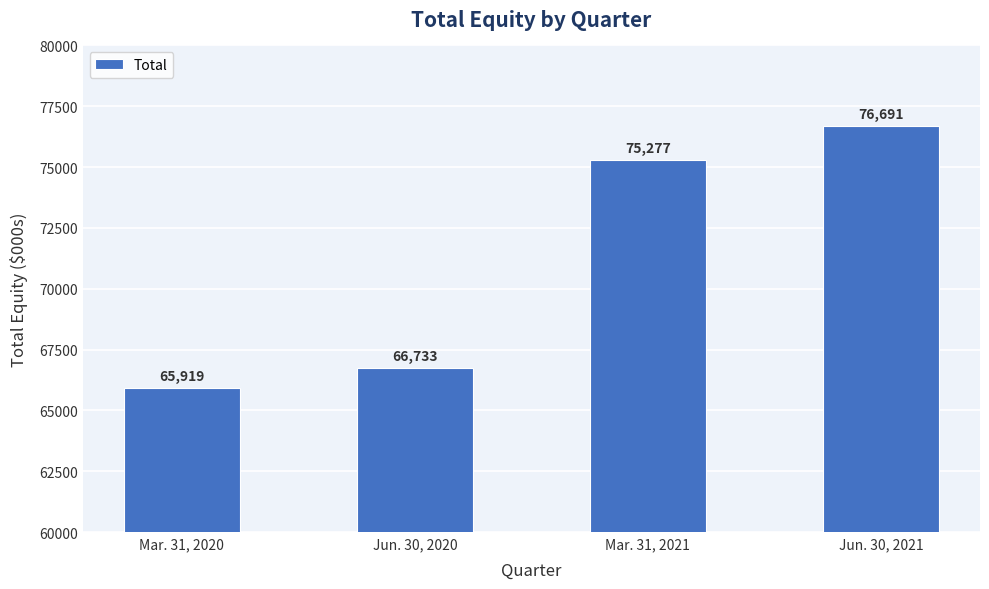

What is the difference between the maximum and minimum values?

10772